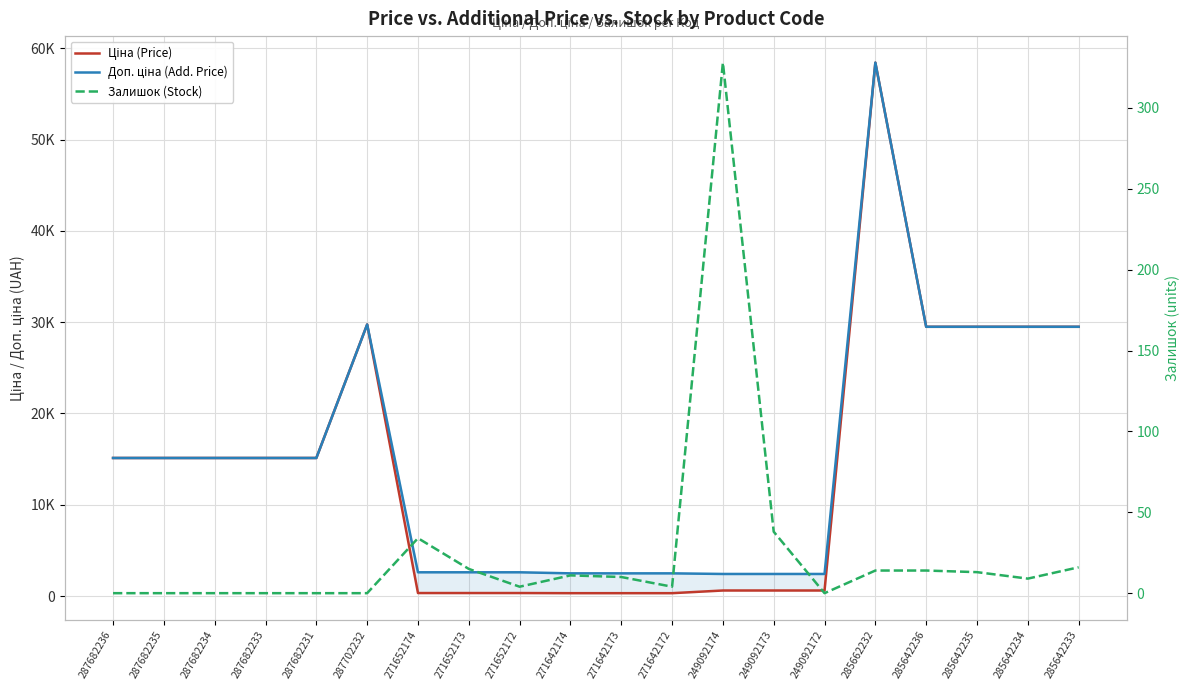

Read the Доп. ціна (Add. Price) value at 271652174.

2598.3